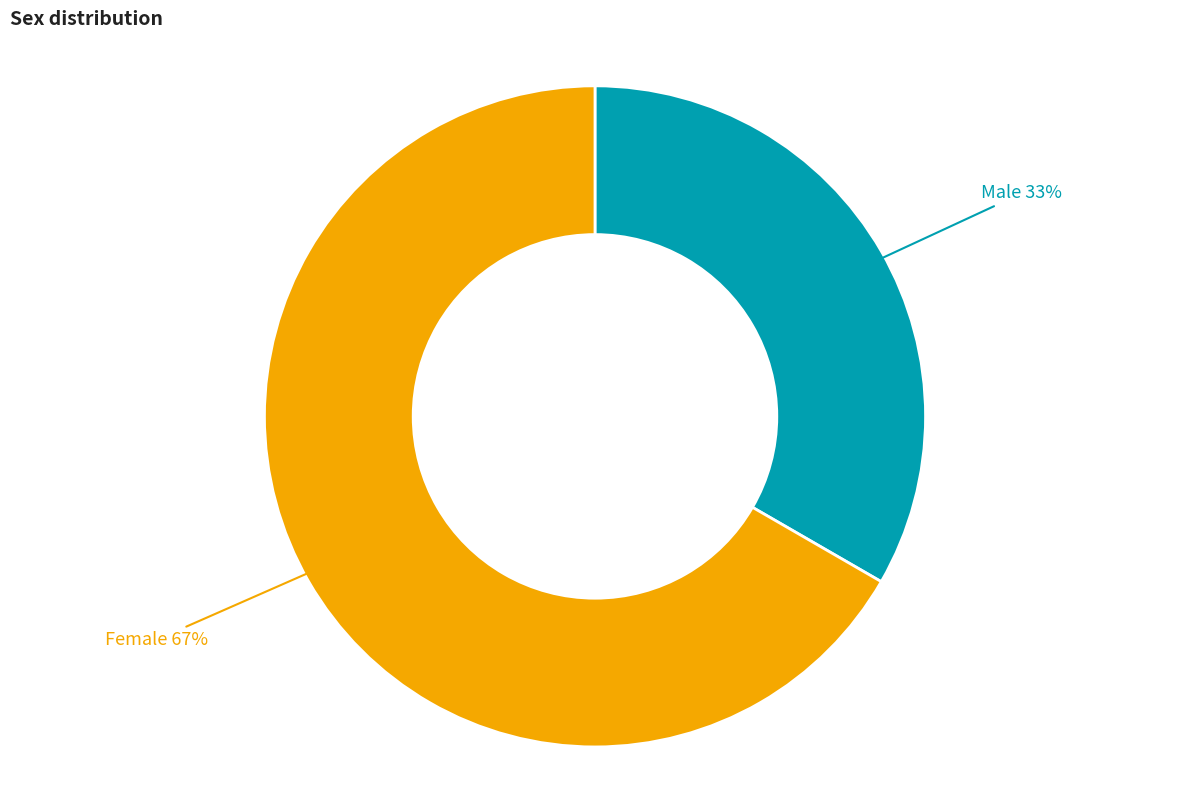

To the nearest percent, what is the average slice percentage?

50%